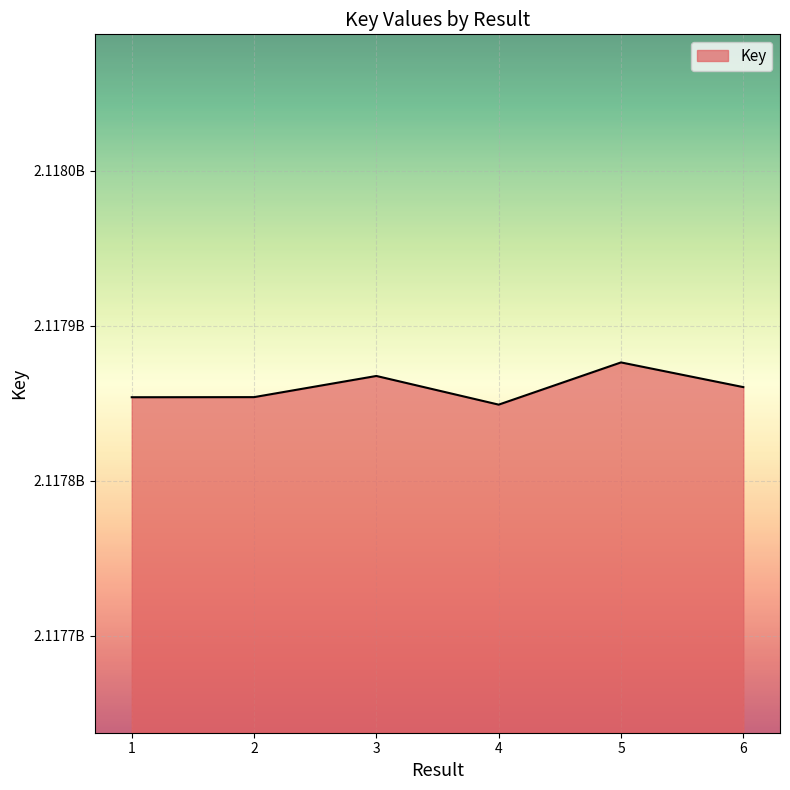

Does the chart display data point markers on the line(s)?

No